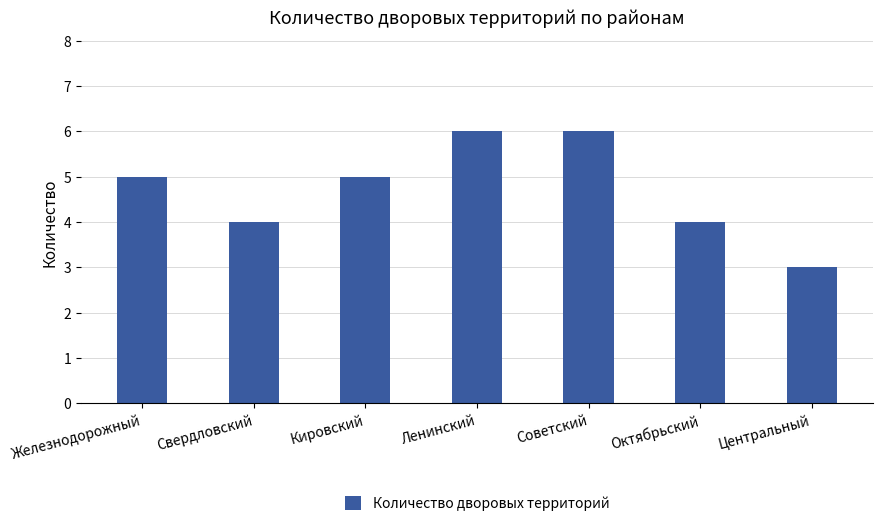

Reading left to right, list all the values displayed in this chart.

Железнодорожный=5	Свердловский=4	Кировский=5	Ленинский=6	Советский=6	Октябрьский=4	Центральный=3